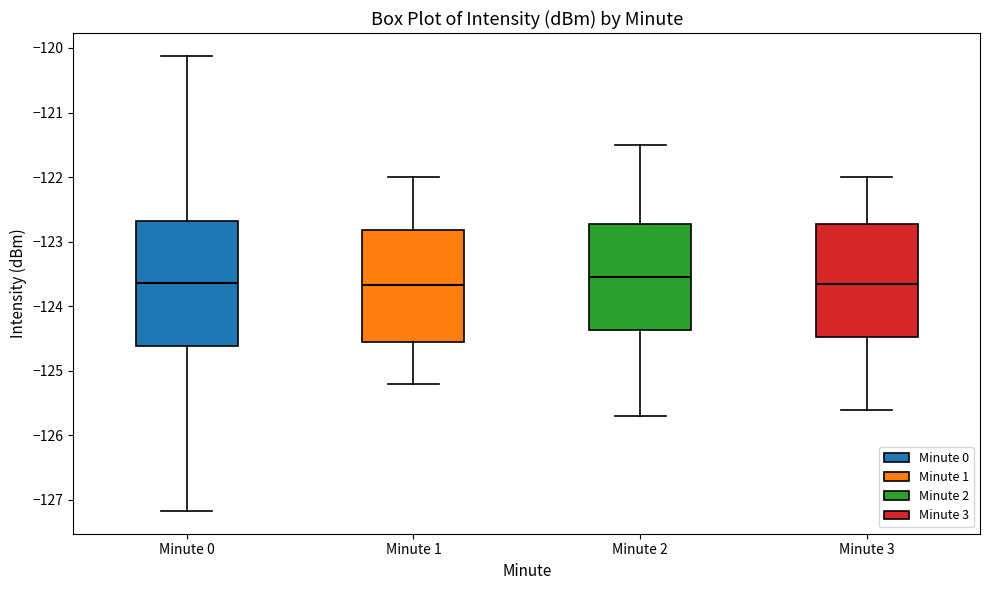

Reading left to right, read every box against the y-axis: the position of its median line, the range the box covers, and the ends of its whiskers. The values are not printed on the chart, so give them approximately, as read against the axis.

Minute 0: median -123.6, box -124.6 to -122.7, whiskers -127.2 to -120.1
Minute 1: median -123.7, box -124.5 to -122.8, whiskers -125.2 to -122.0
Minute 2: median -123.5, box -124.4 to -122.7, whiskers -125.7 to -121.5
Minute 3: median -123.6, box -124.5 to -122.7, whiskers -125.6 to -122.0